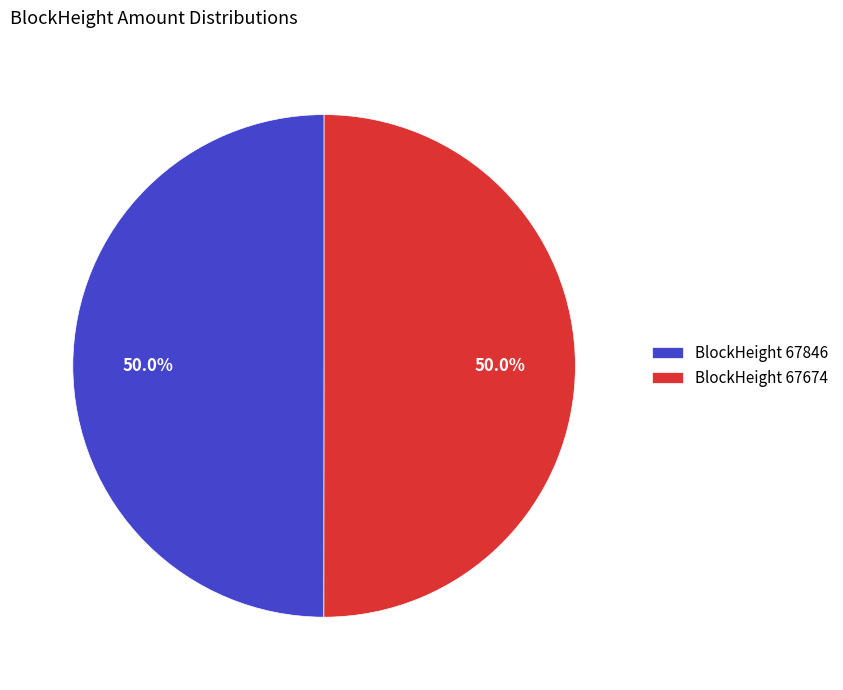

How many slices are in this pie chart?

2